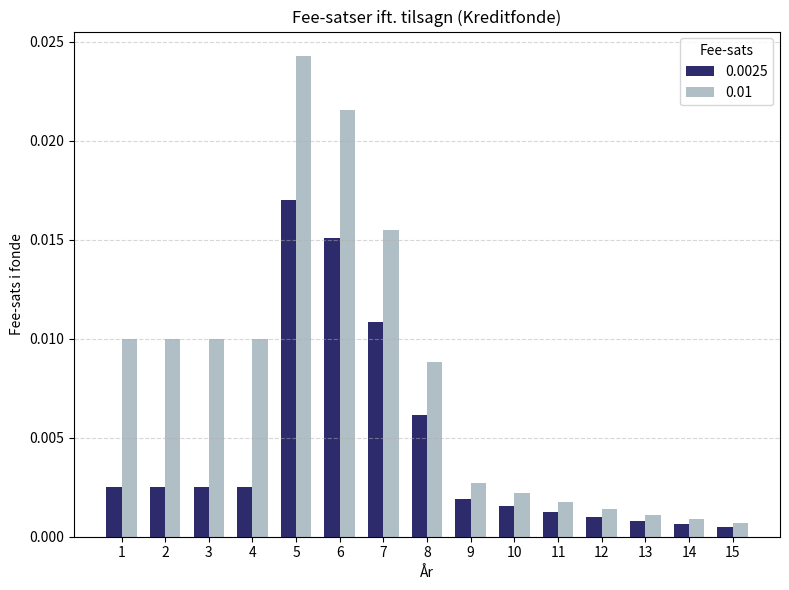

At 13, list the series in order from largest to smallest.

0.01, 0.0025